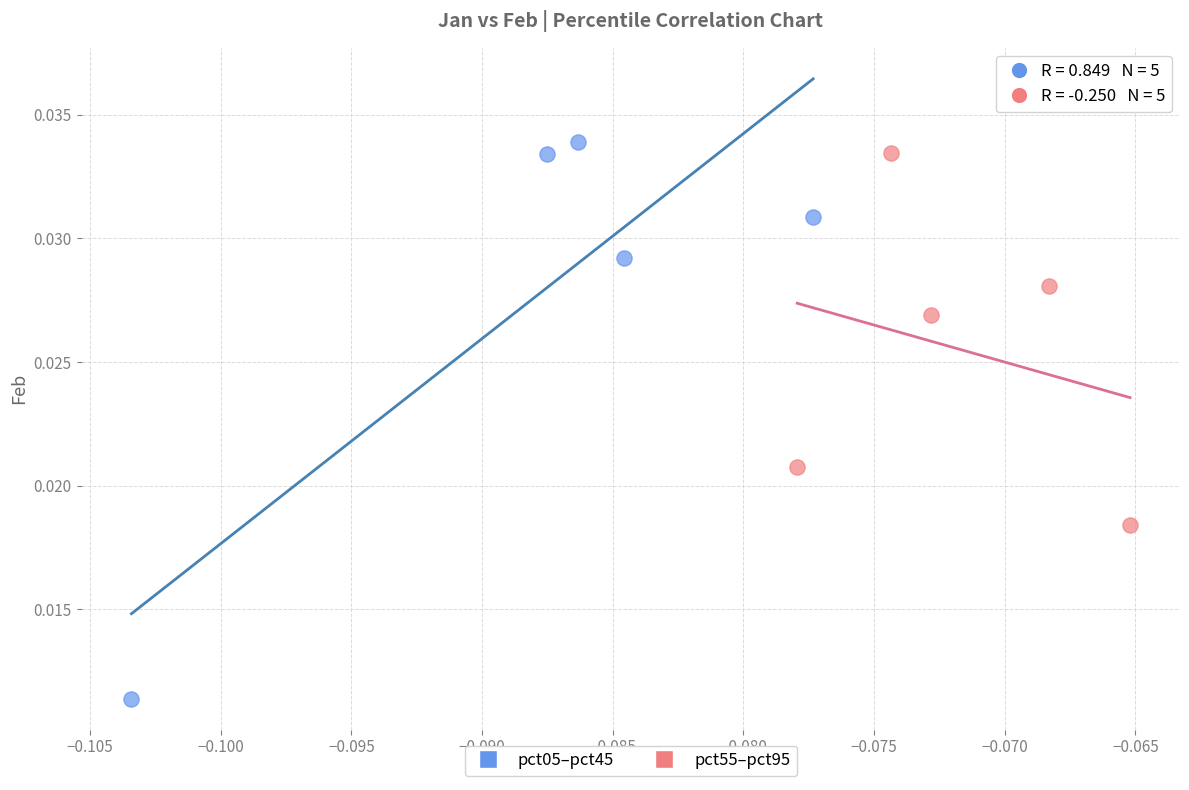

Which series has the widest spread of Y values?

pct05–pct45